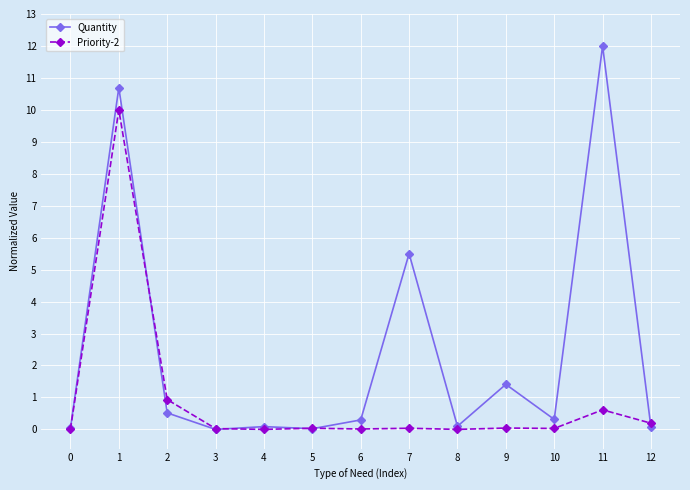

True or false: Priority-2 has a value of 10.0 at 1.

True